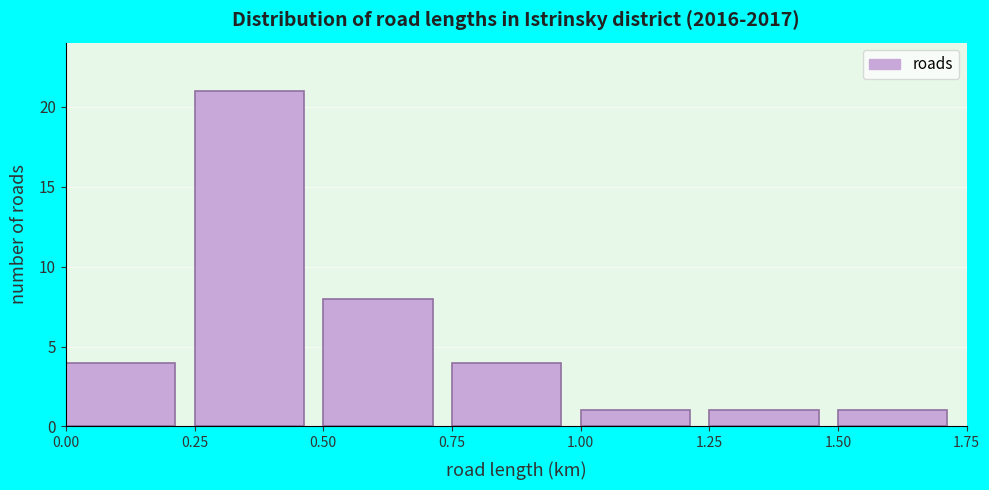

Reading left to right, transcribe this chart: for each bar, give the range it covers on the x-axis and its height. The values are not printed on the chart, so give them approximately, as read against the axis.

0.00 to 0.25: 4
0.25 to 0.50: 21
0.50 to 0.75: 8
0.75 to 1.00: 4
1.00 to 1.25: 1
1.25 to 1.50: 1
1.50 to 1.75: 1